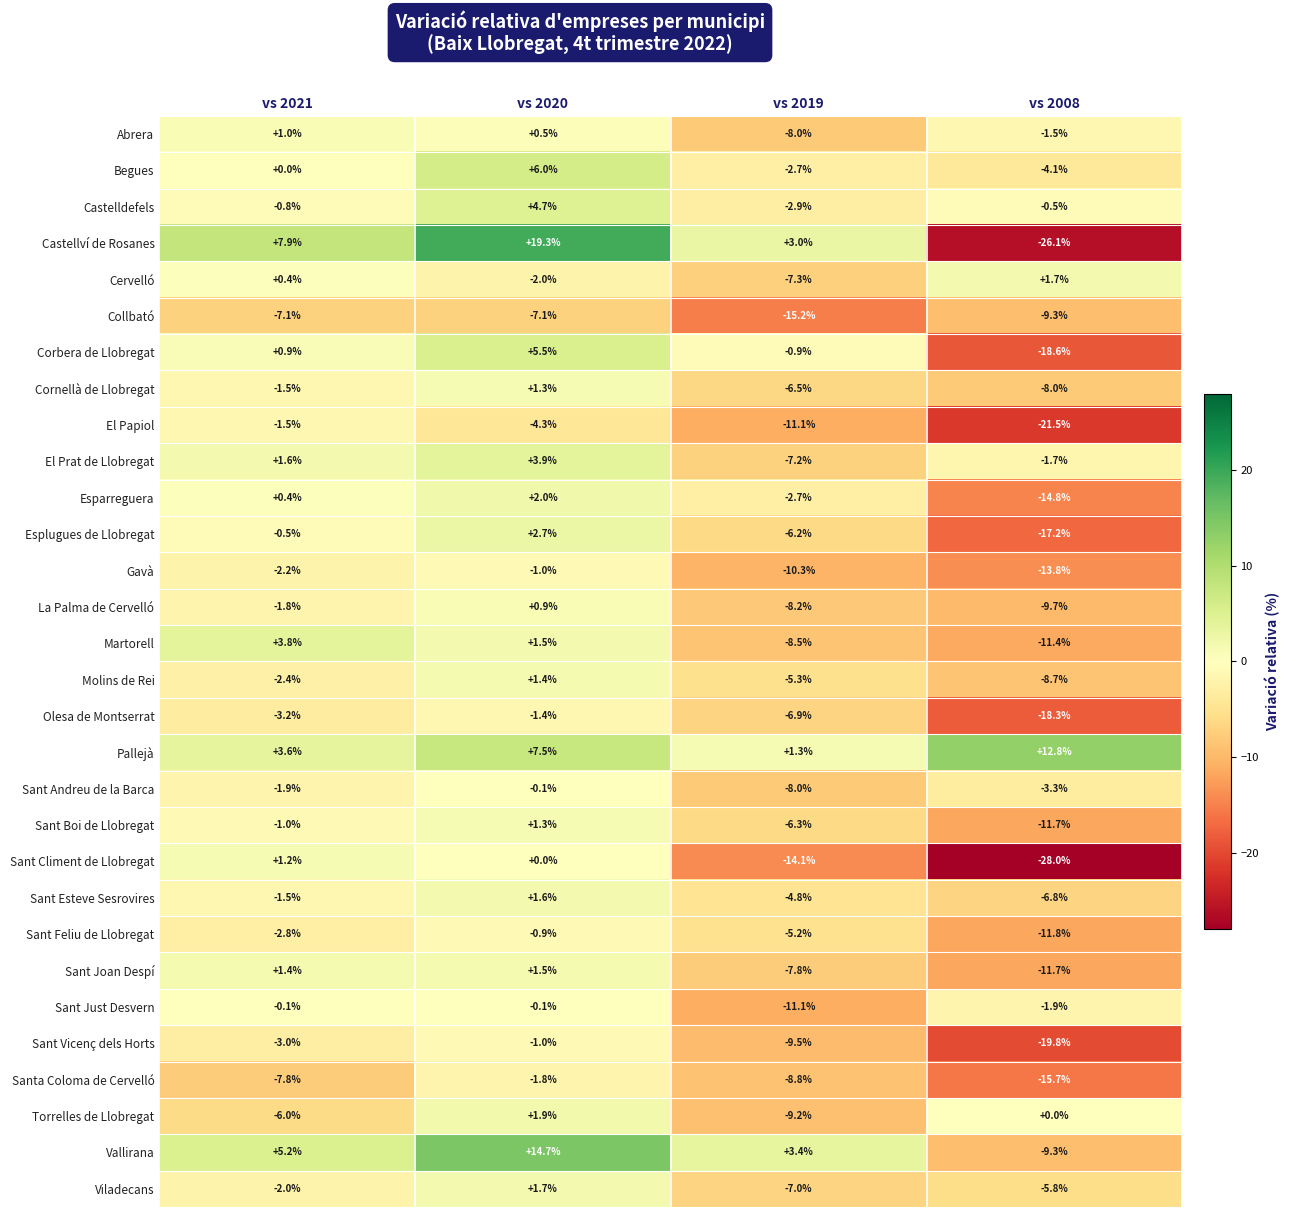

What is the difference between the Sant Feliu de Llobregat values at vs 2021 and vs 2019?

2.4